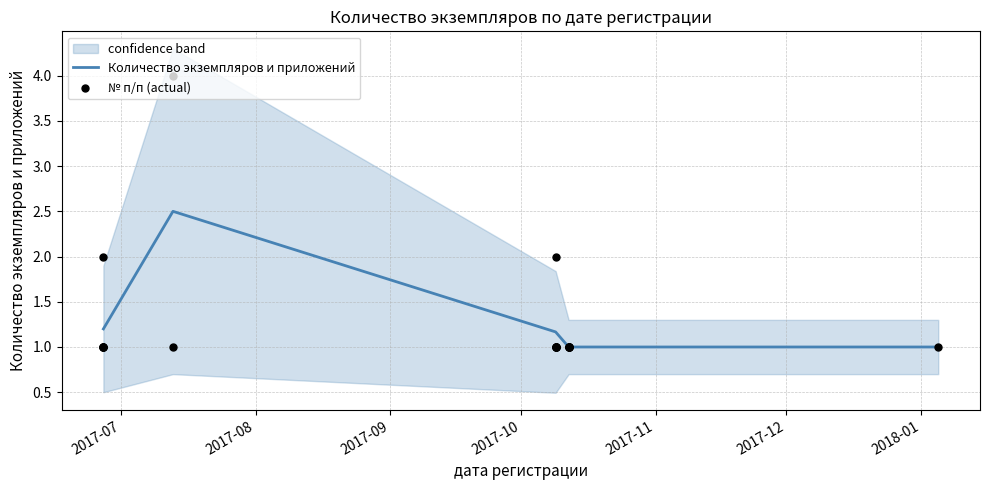

Which has a higher value, 2017-10-09 or 2017-06-27?

2017-10-09